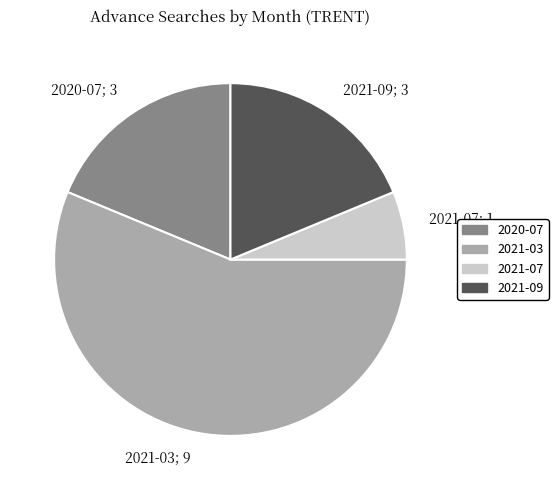

The 2021-07 slice represents 6% of the pie. True or false?

True